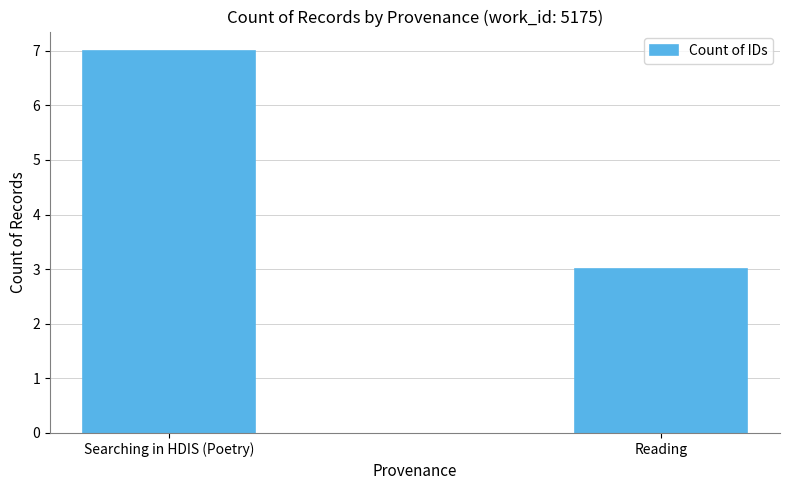

Is it true that the value at Searching in HDIS (Poetry) is 3?

False